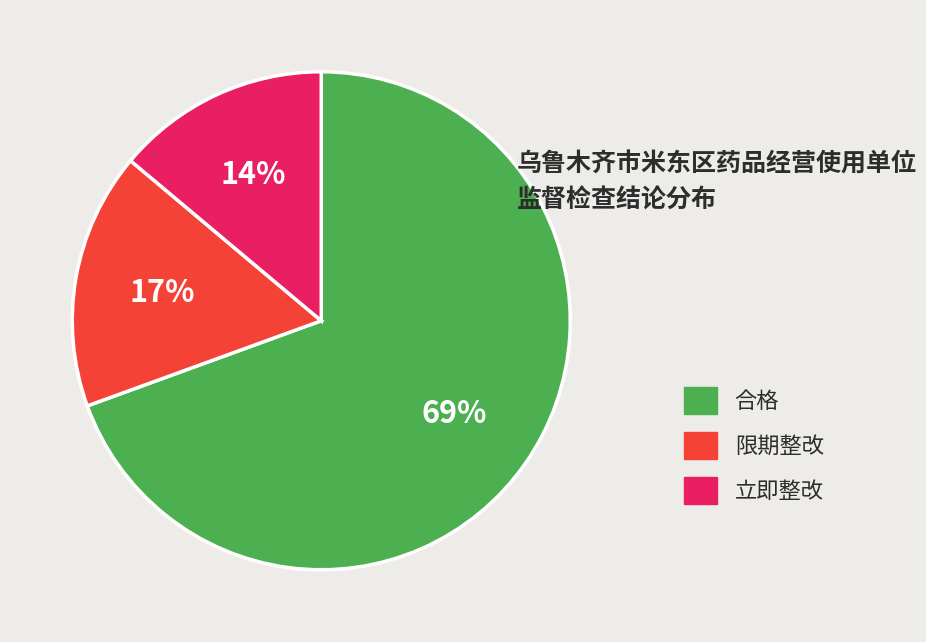

Is there a majority slice in this chart?

Yes